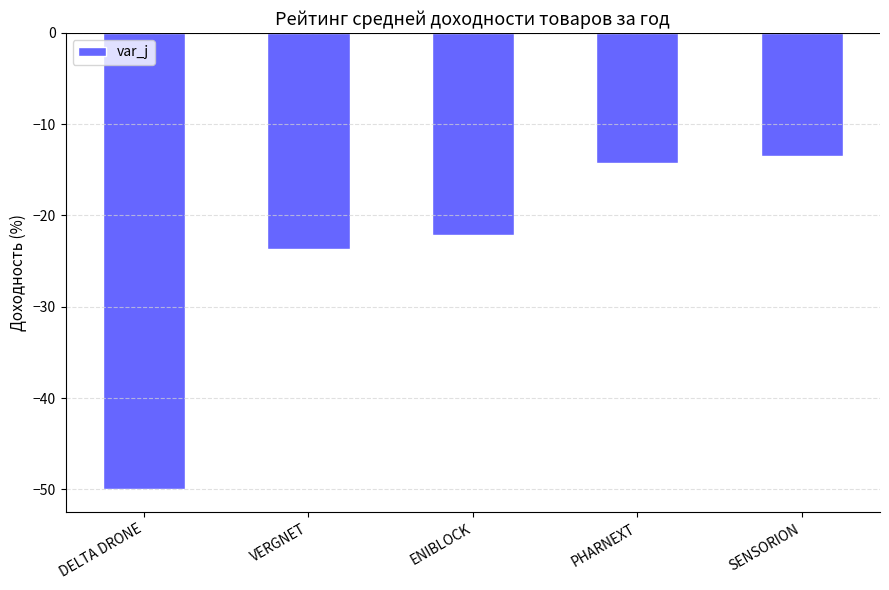

The value at SENSORION is -13.5. True or false?

True